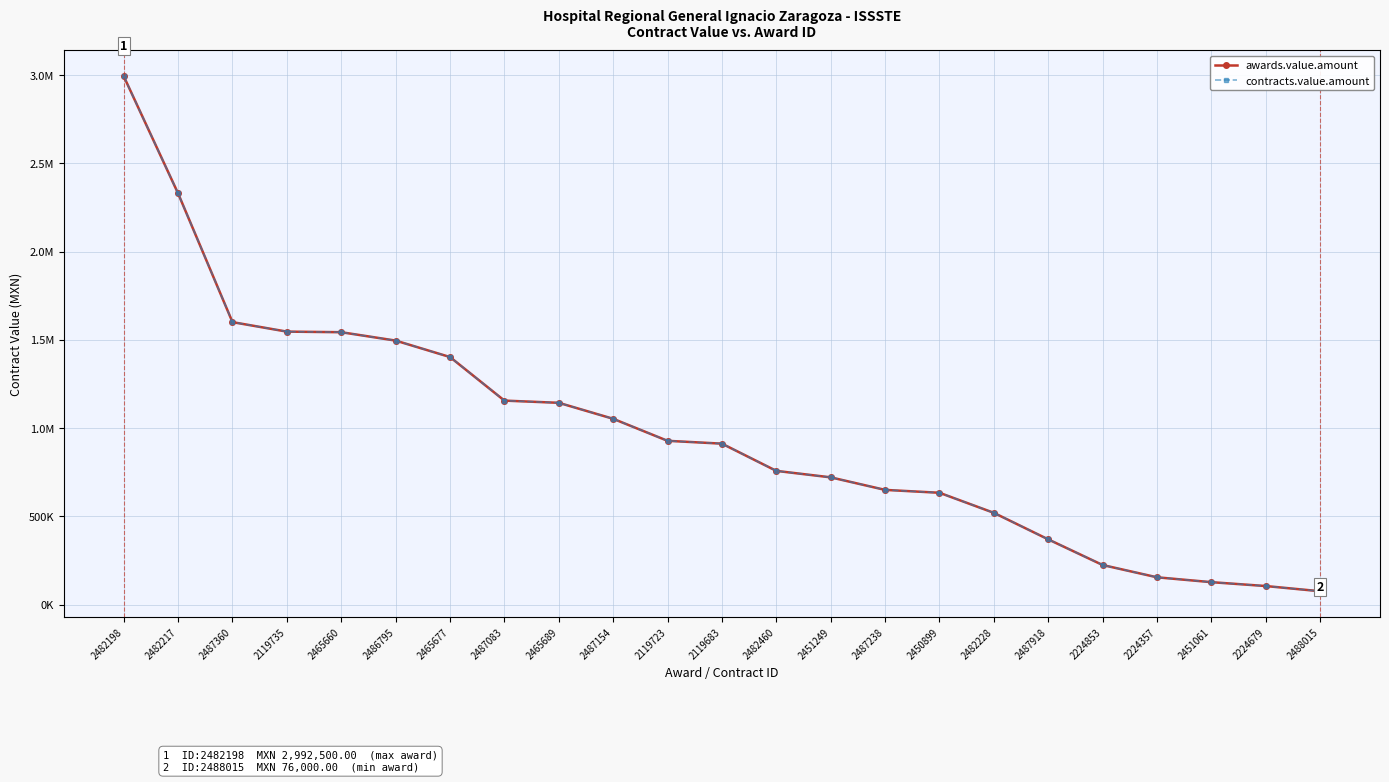

Is this an area chart (filled region under the line)?

No